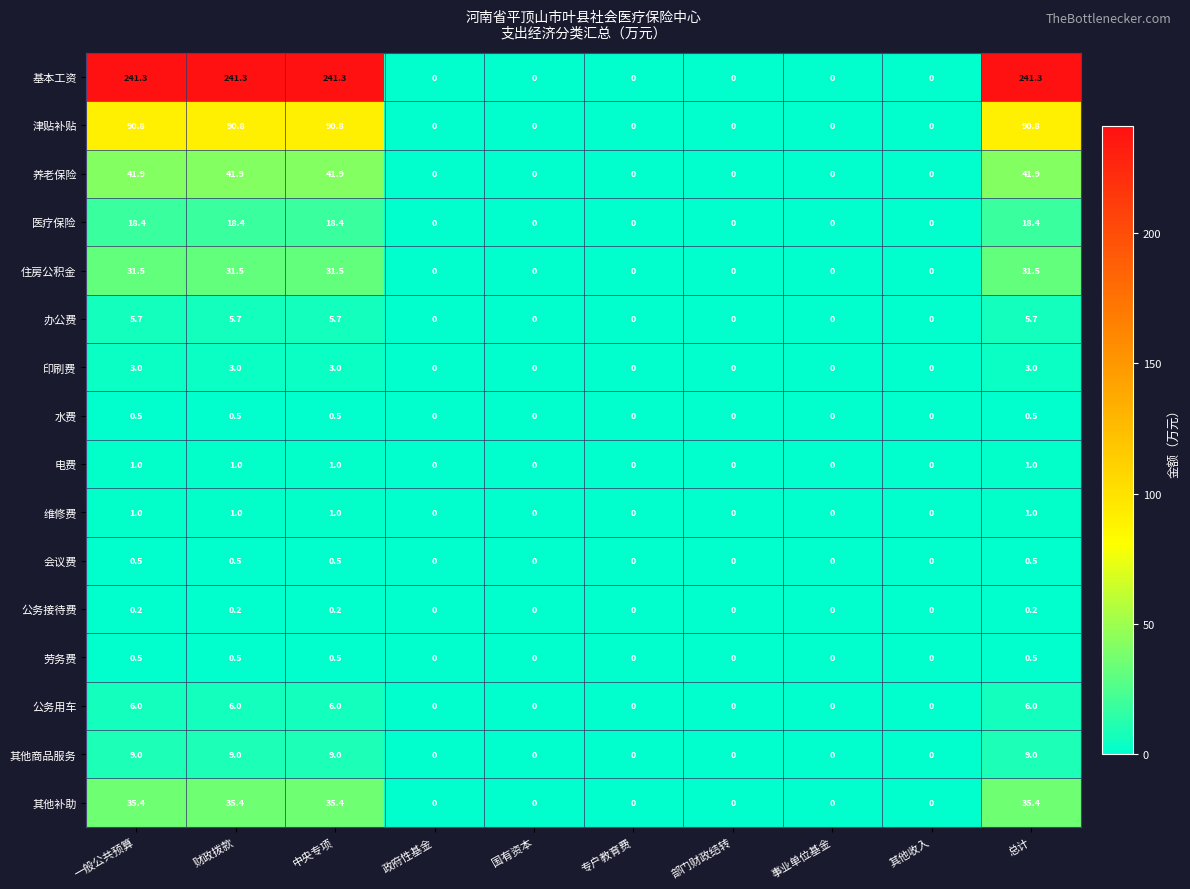

What is the difference between the 其他商品服务 values at 政府性基金 and 中央专项?

9.0